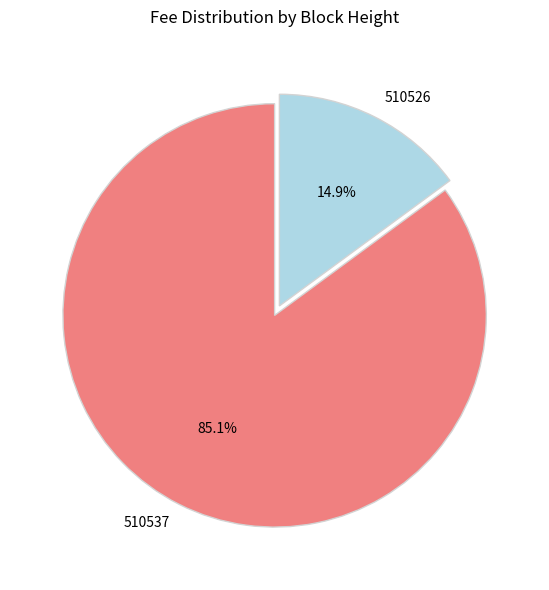

To the nearest percent, what is the combined percentage of 510526 and 510537?

100%